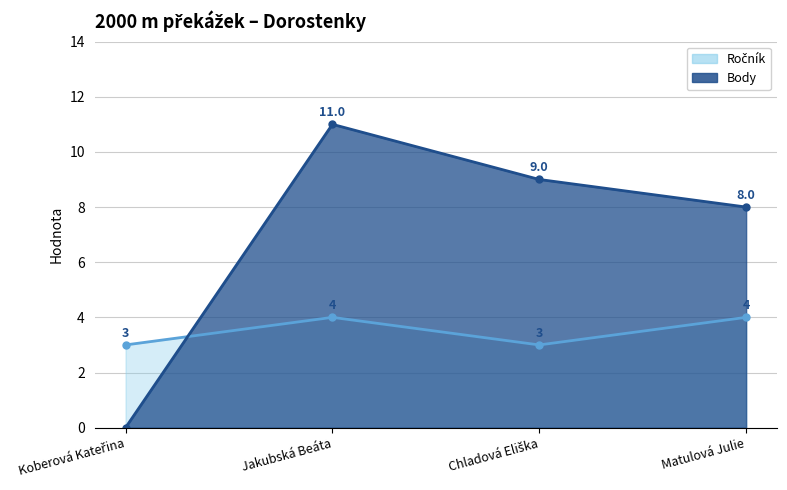

What are all the series names shown in the legend?

Ročník, Body